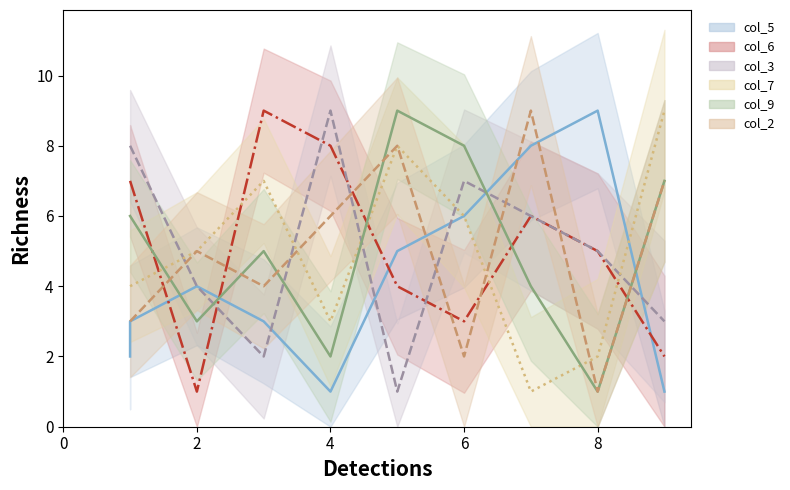

Reading right to left, what are all the values shown in this chart?

col_5_line: 1	9	8	6	5	1	3	4	3	2
col_6_line: 2	5	6	3	4	8	9	1	7	7
col_3_line: 3	5	6	7	1	9	2	4	8	8
col_7_line: 9	2	1	6	8	3	7	5	4	4
col_9_line: 7	1	4	8	9	2	5	3	6	6
col_2_line: 7	1	9	2	8	6	4	5	3	3